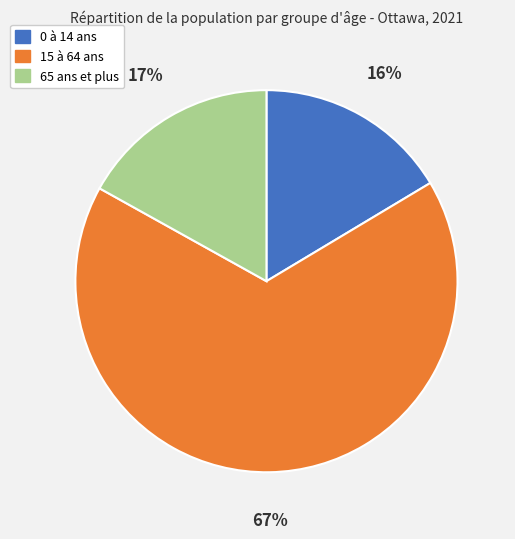

Rank the categories by value from highest to lowest.

15 à 64 ans, 65 ans et plus, 0 à 14 ans